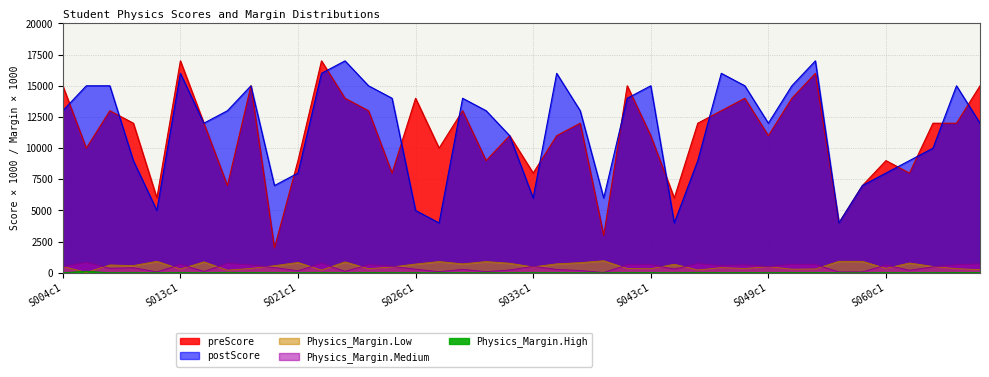

True or false: Physics_Margin.Low has more than 1 interior local peaks.

True